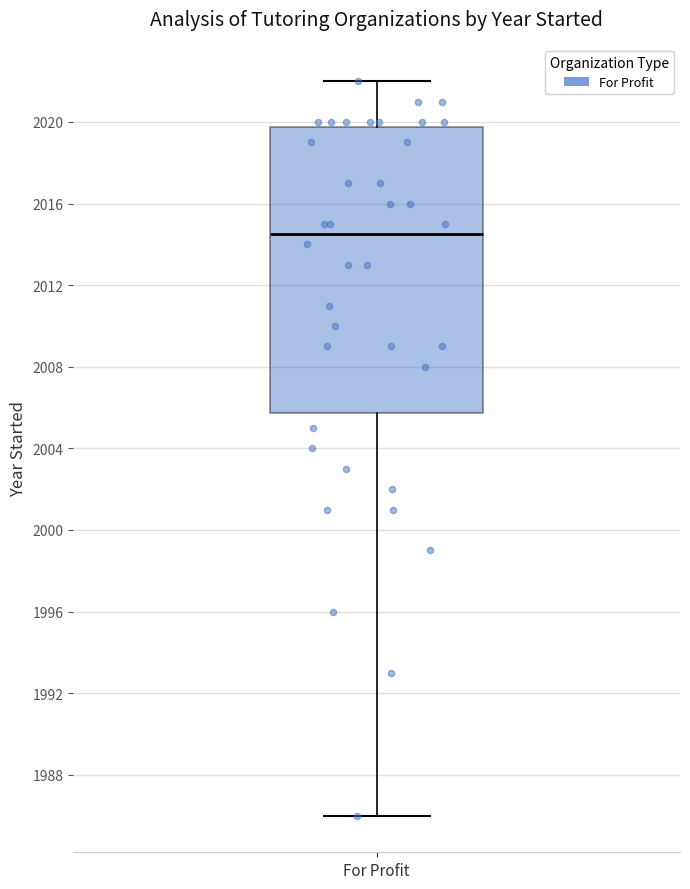

Where does the median line of the box for For Profit sit on the y-axis? The values are not printed on the chart, so give them approximately, as read against the axis.

2014.5